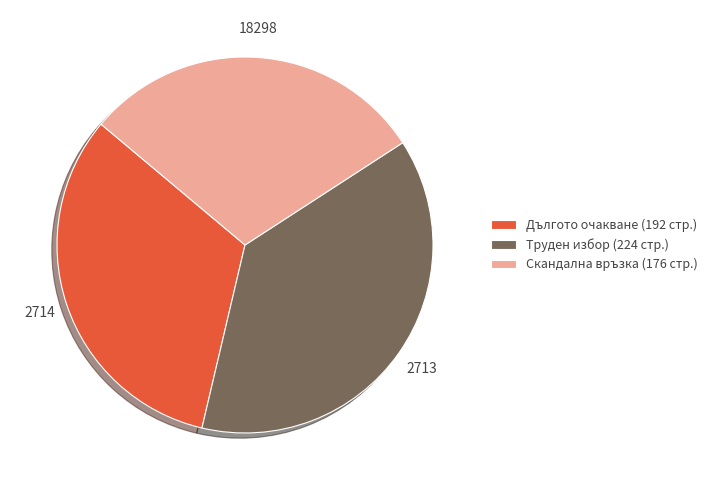

Does Дългото очакване (192 стр.) account for over 50% of the chart?

No